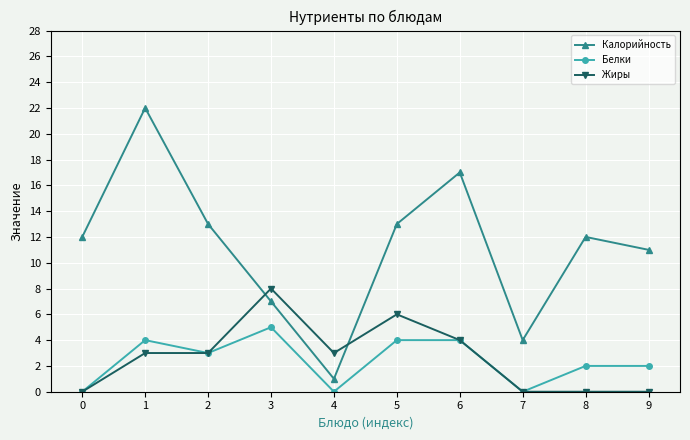

What is the difference between the highest and lowest values at 9?

11